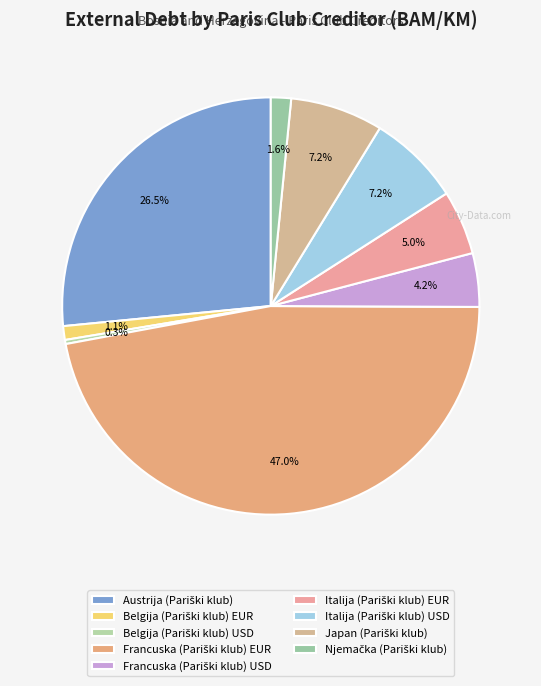

How many segments does this pie chart have?

9